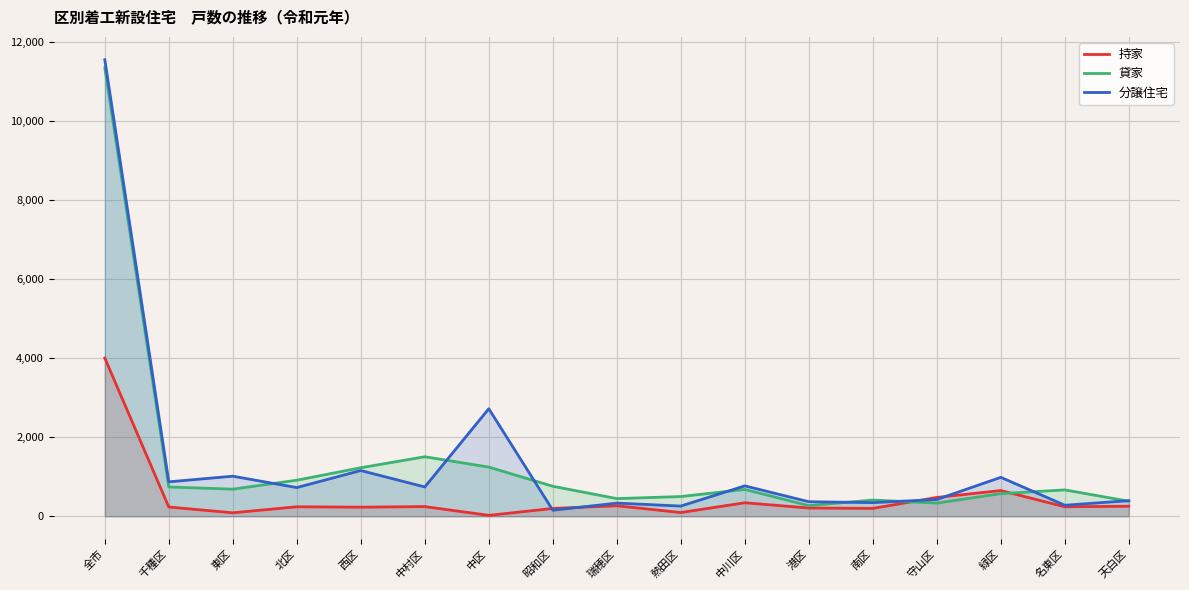

The value of 貸家 at 名東区 is 668. True or false?

True